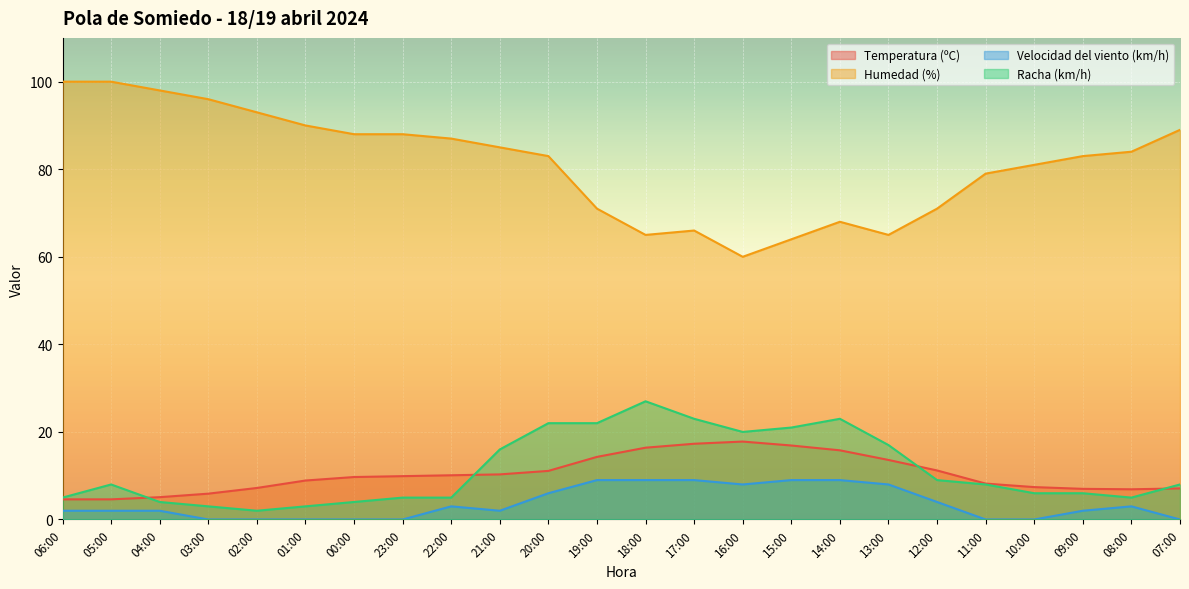

Which series has the widest spread of values?

Humedad (%)